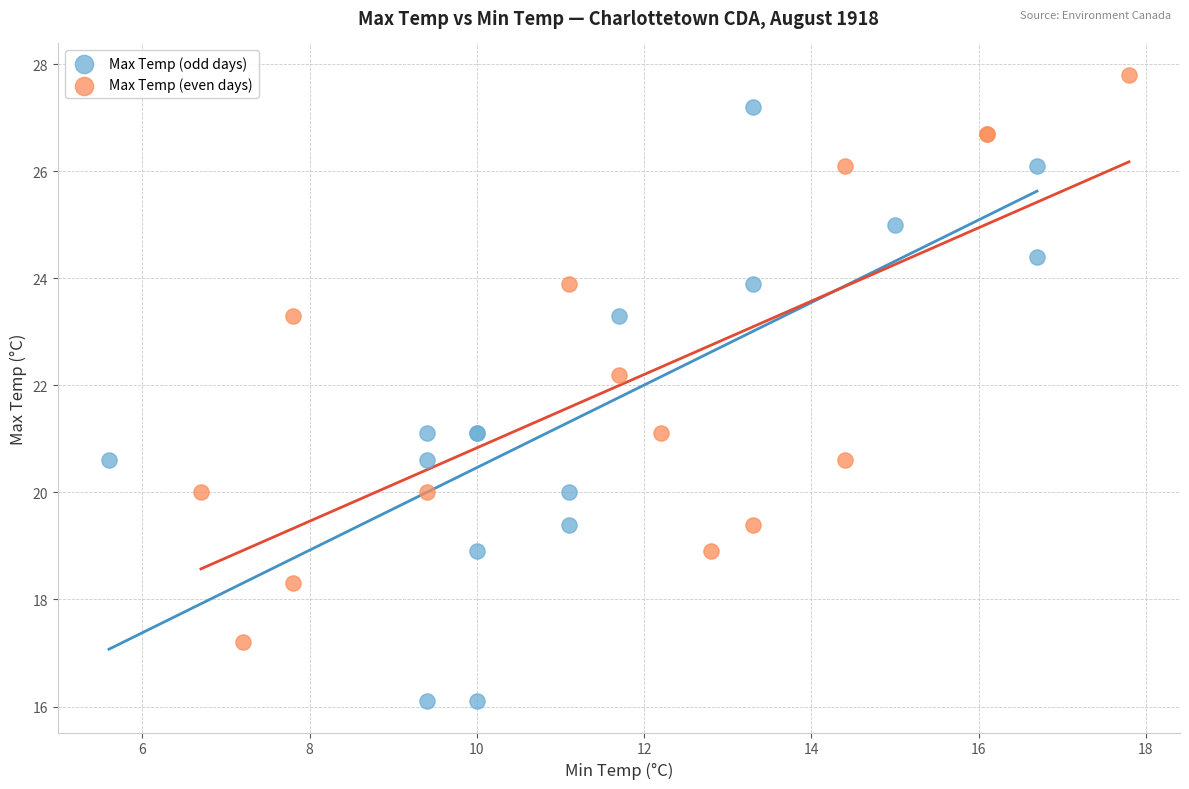

What are all the series names shown in the legend?

Max Temp (odd days), Max Temp (even days)